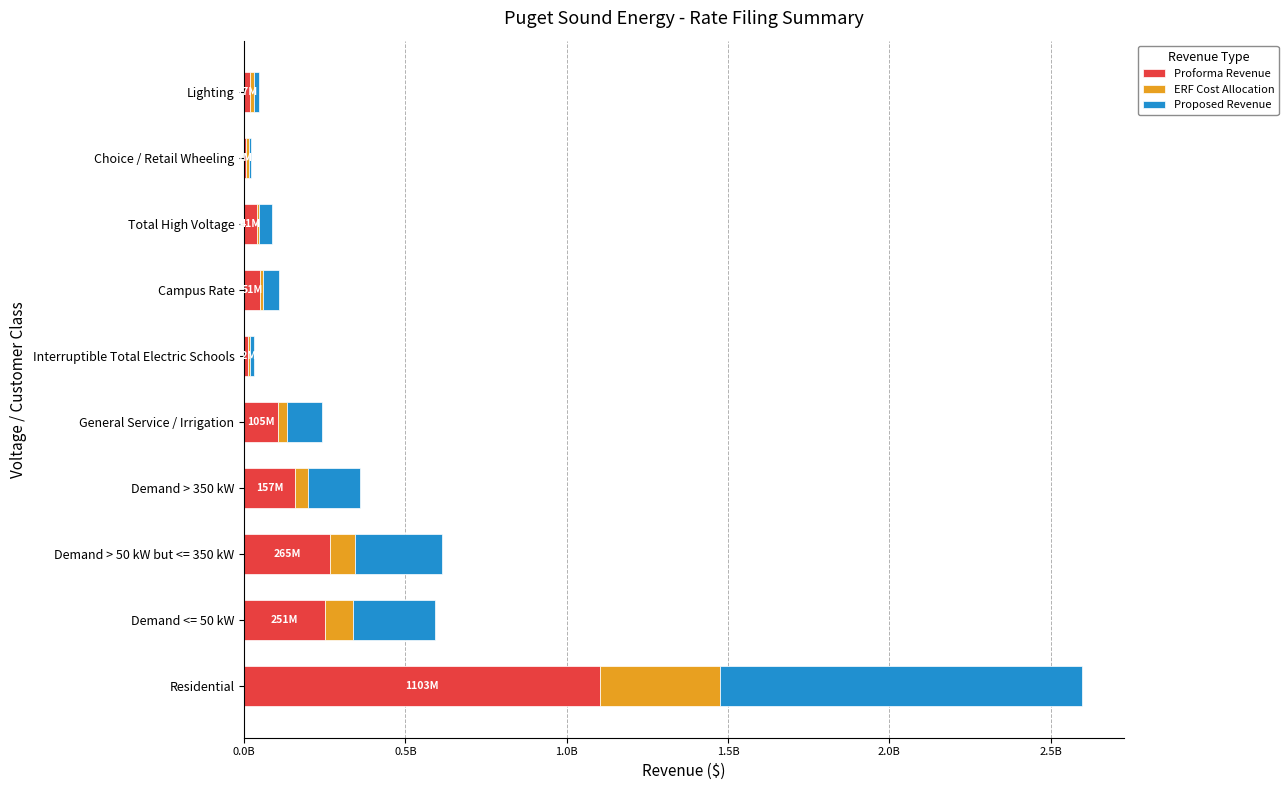

Rank the series by their maximum value, from lowest to highest.

ERF Cost Allocation, Proforma Revenue, Proposed Revenue